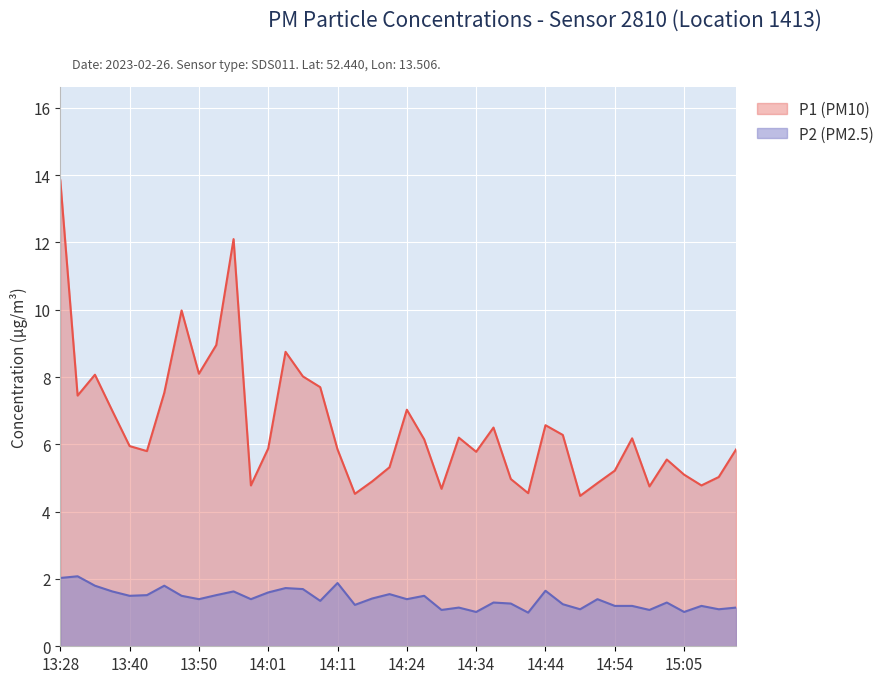

What is the label of the 6th point from the left?

13:43